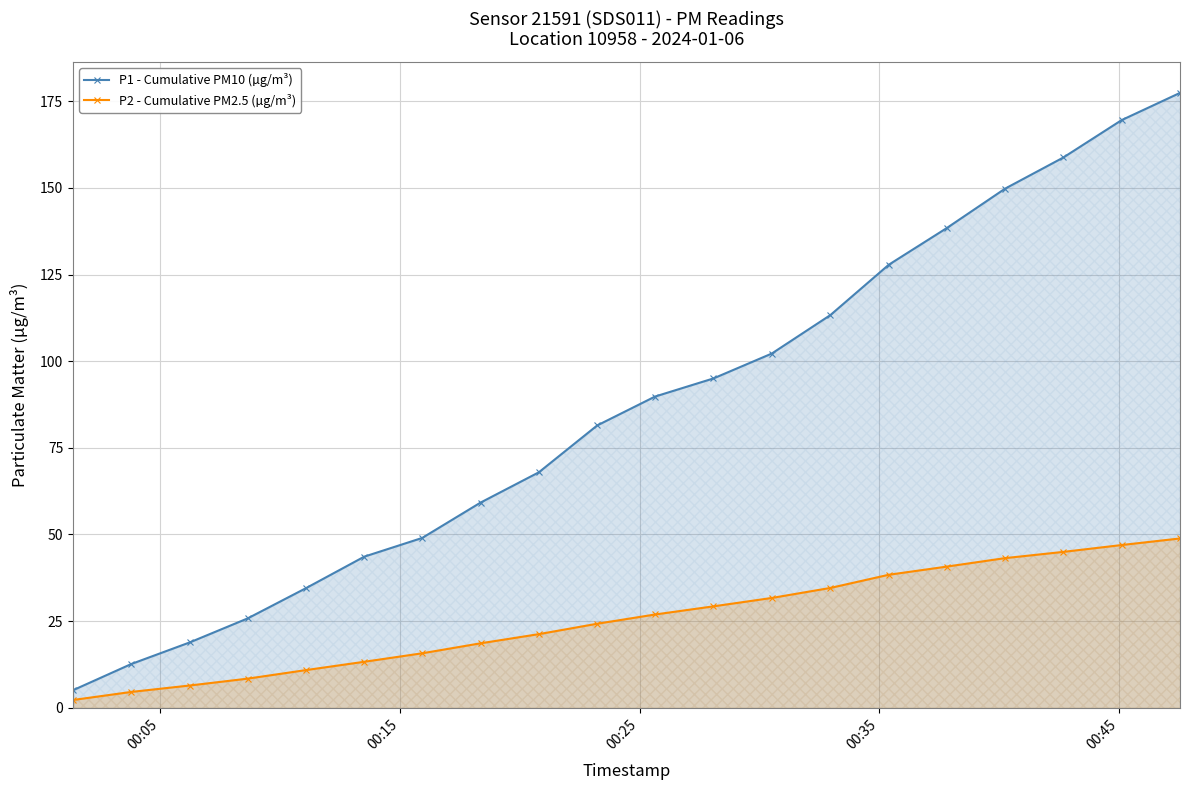

How many lines are shown in the chart?

2